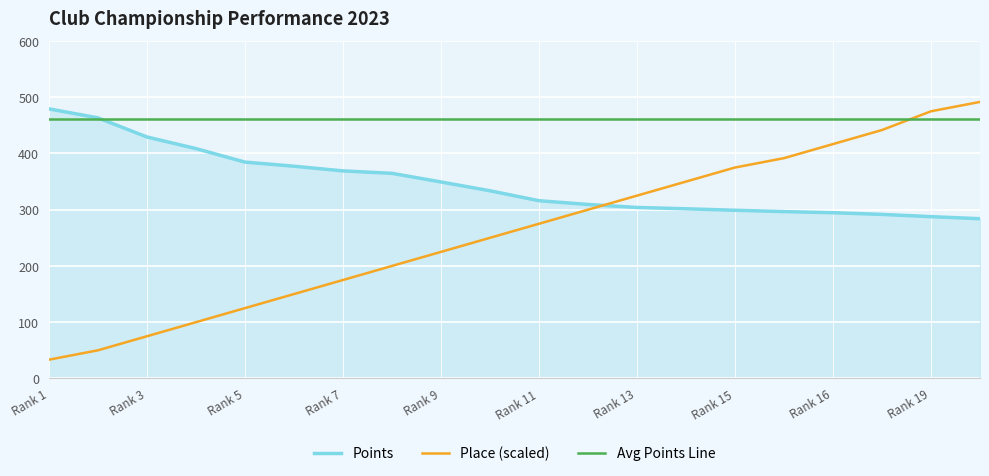

What are all the series names shown in the legend?

Points, Place (scaled), Avg Points Line